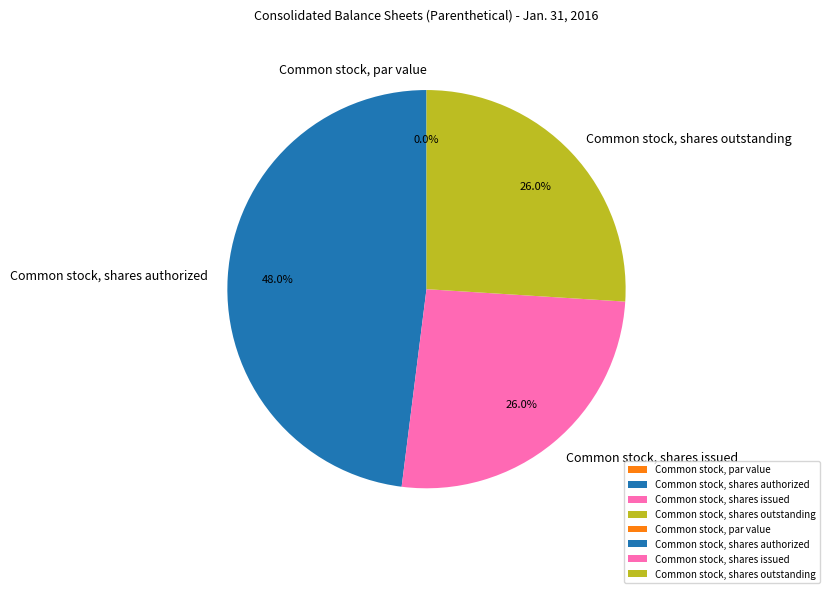

What is the ratio of the value at Common stock, shares authorized to the value at Common stock, shares outstanding?

1.8